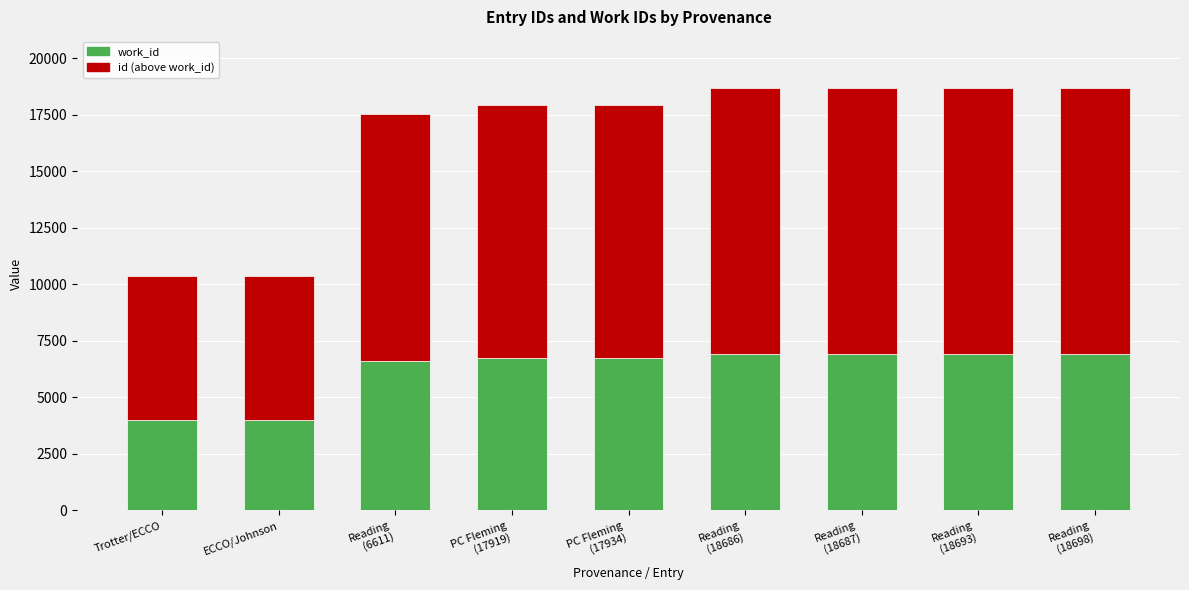

How many values in the work_id series are below 6729?

3